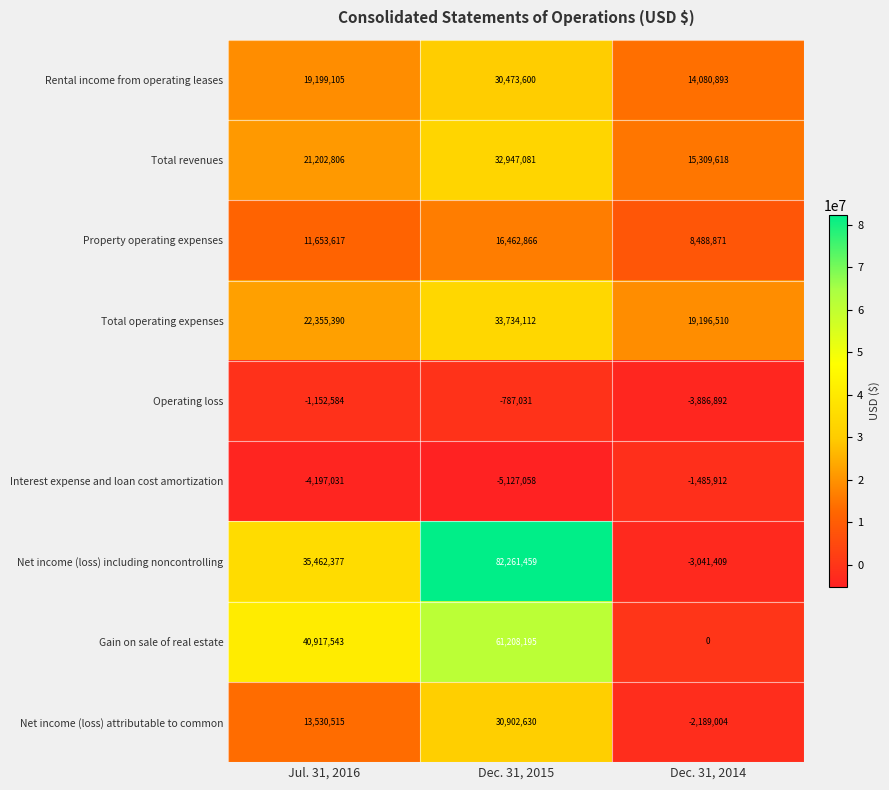

How many distinct data groups are displayed?

9